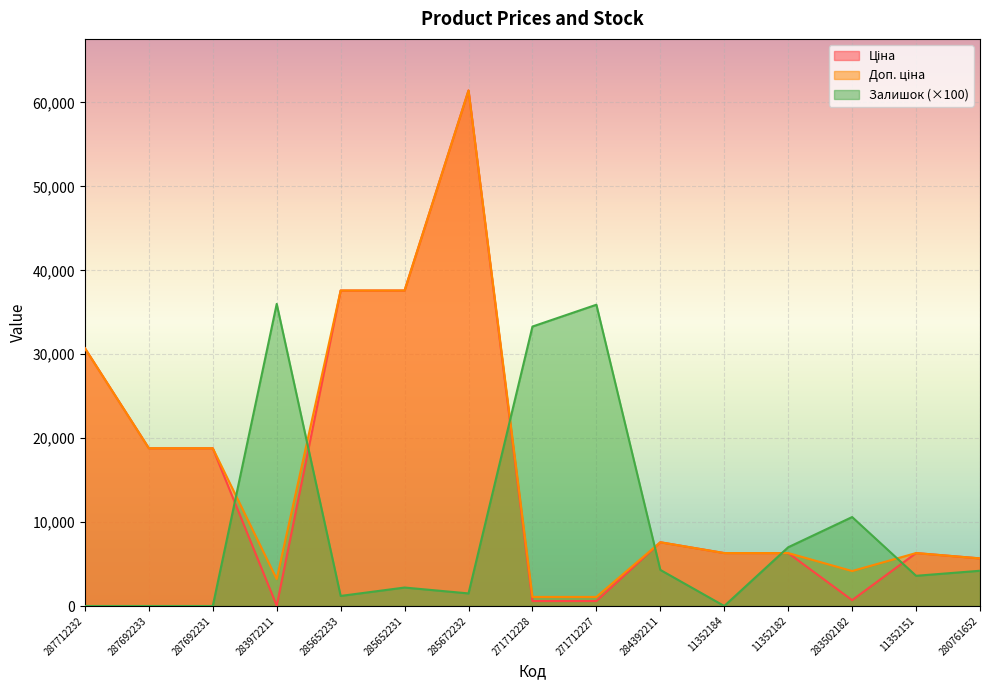

Reading left to right, extract all data points from this chart.

Ціна: 30717.1	18796.8	18796.8	32.0	37593.6	37593.6	61434.3	589.9	589.9	7596.5	6308.8	6308.8	694.3	6308.8	5673.8
Доп. ціна: 30717.1	18796.8	18796.8	3205.0	37593.6	37593.6	61434.3	1081.7	1081.7	7596.5	6308.8	6308.8	4165.6	6308.8	5673.8
Залишок: 0.0	0.0	0.0	36000.0	1200.0	2200.0	1500.0	33300.0	35900.0	4300.0	0.0	7000.0	10600.0	3600.0	4200.0